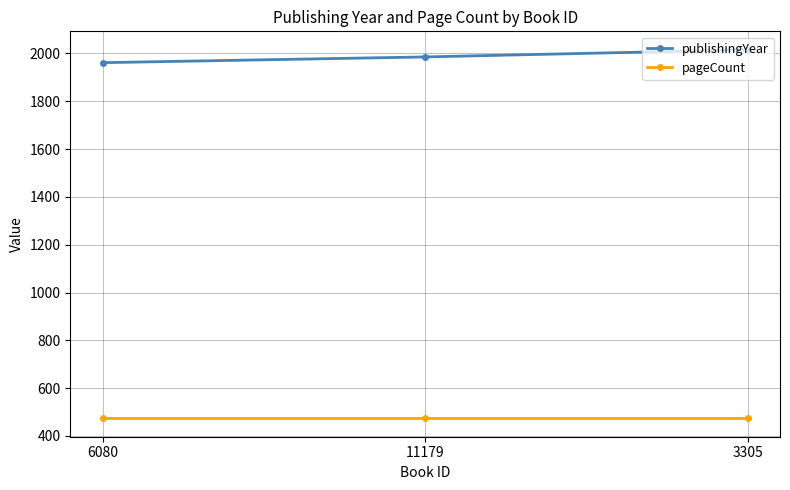

Is it true that pageCount equals 765 at 6080?

False